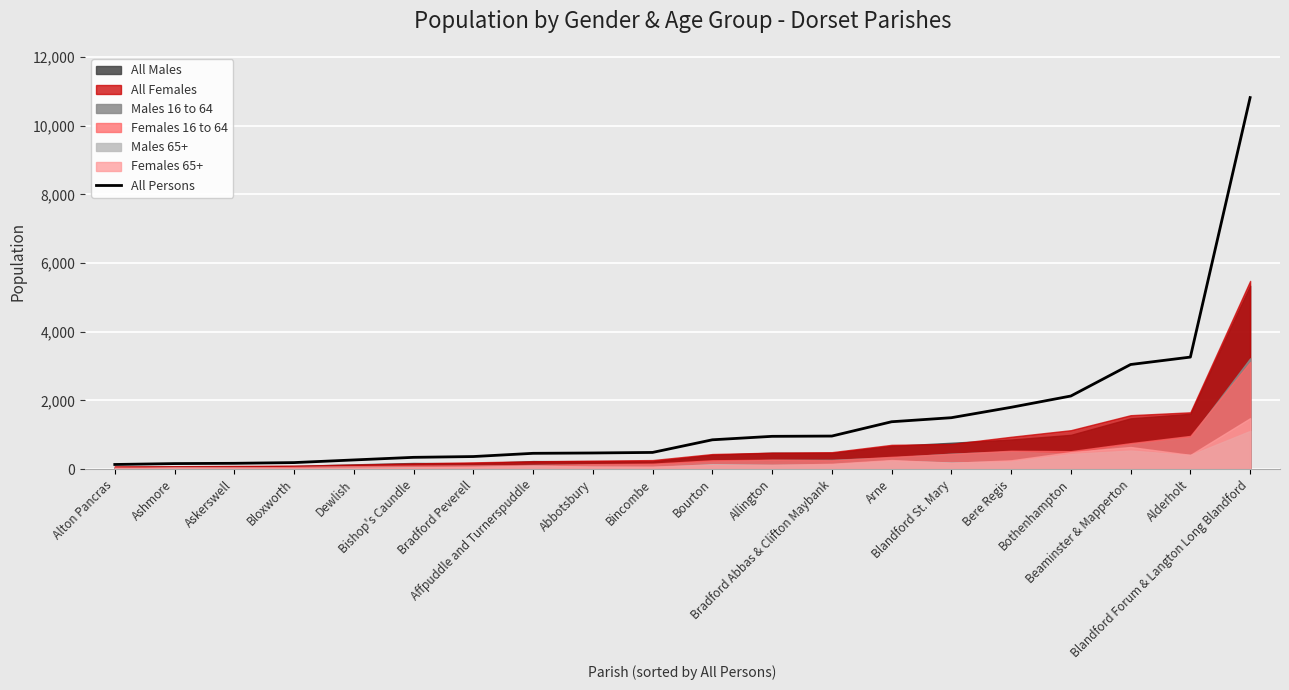

What is the minimum value shown in the chart?

133